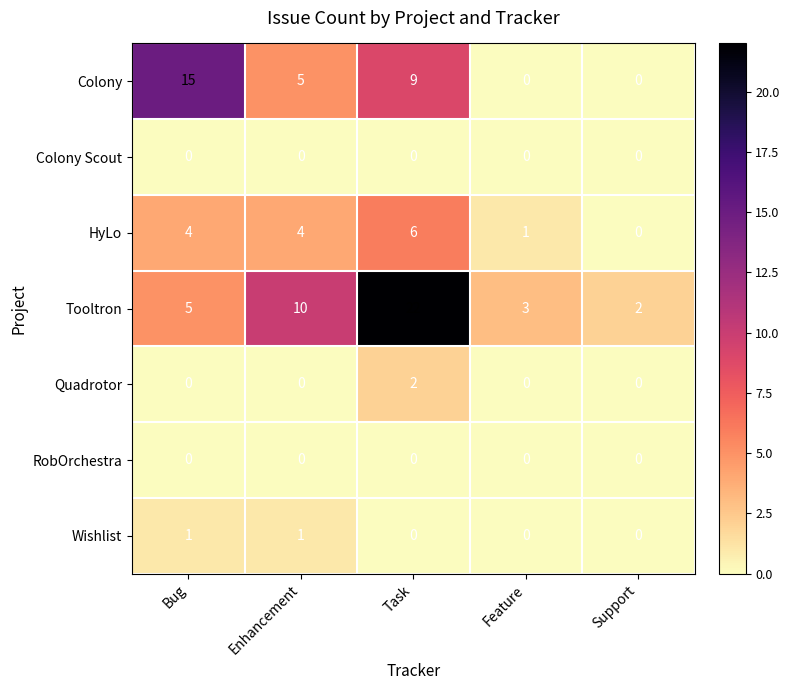

What is the difference between the highest and lowest values at Feature?

3